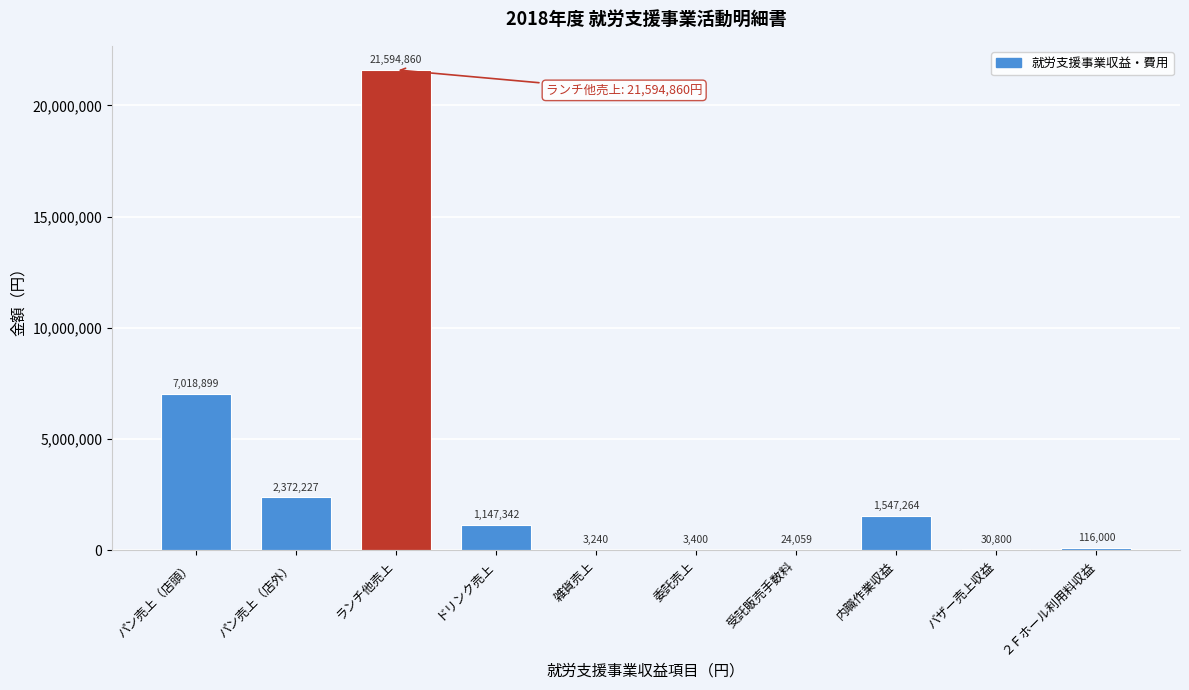

Reading right to left, transcribe all the data shown in this chart.

２Ｆホール利用料収益=116000	バザー売上収益=30800	内職作業収益=1547264	受託販売手数料=24059	委託売上=3400	雑貨売上=3240	ドリンク売上=1147342	ランチ他売上=21594860	パン売上（店外）=2372227	パン売上（店頭）=7018899